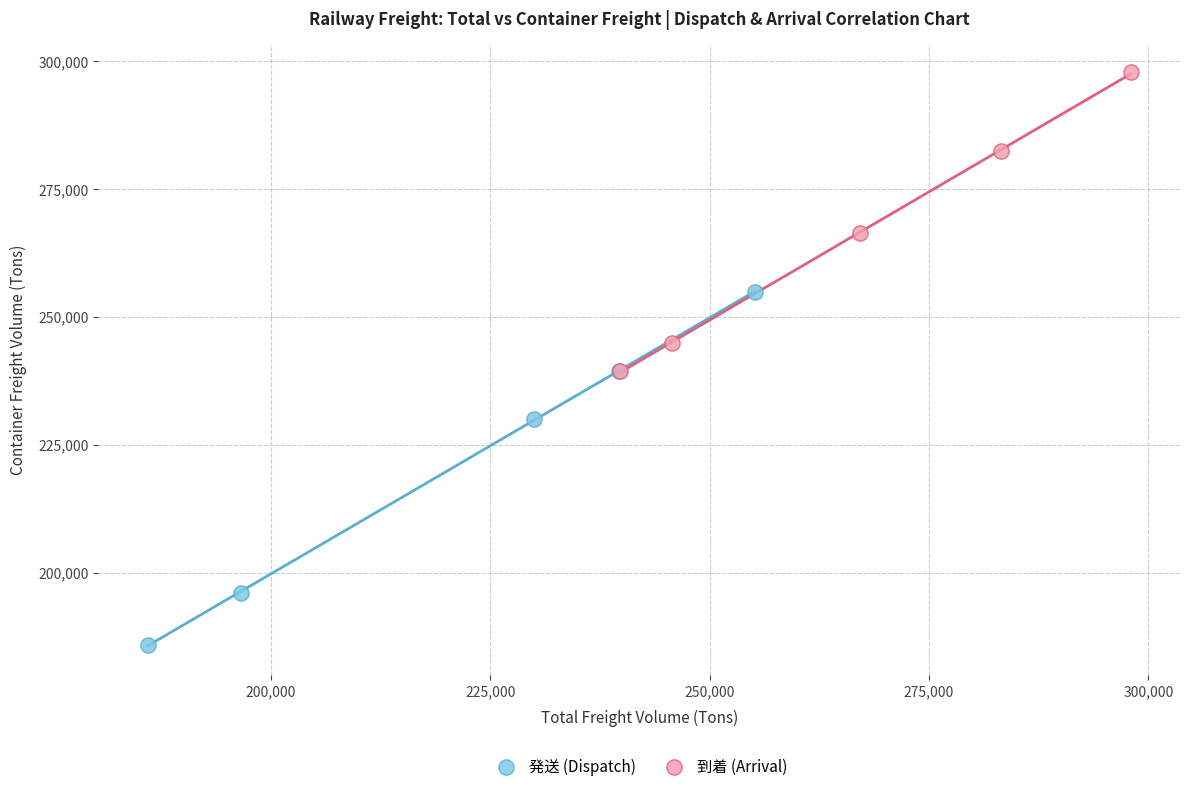

Which series has the largest Y range (max minus min)?

発送 (Dispatch)